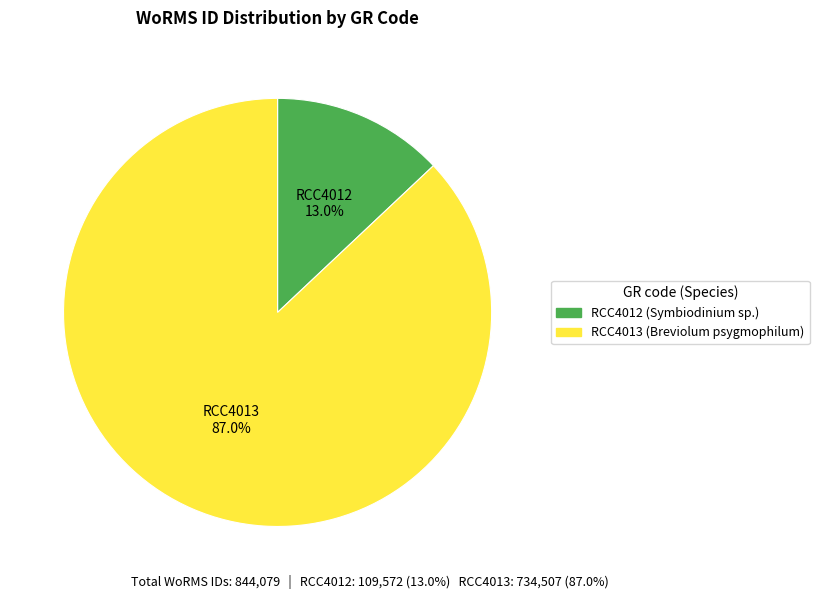

To the nearest percent, what is the difference between the RCC4012 and RCC4013 slice percentages?

74%